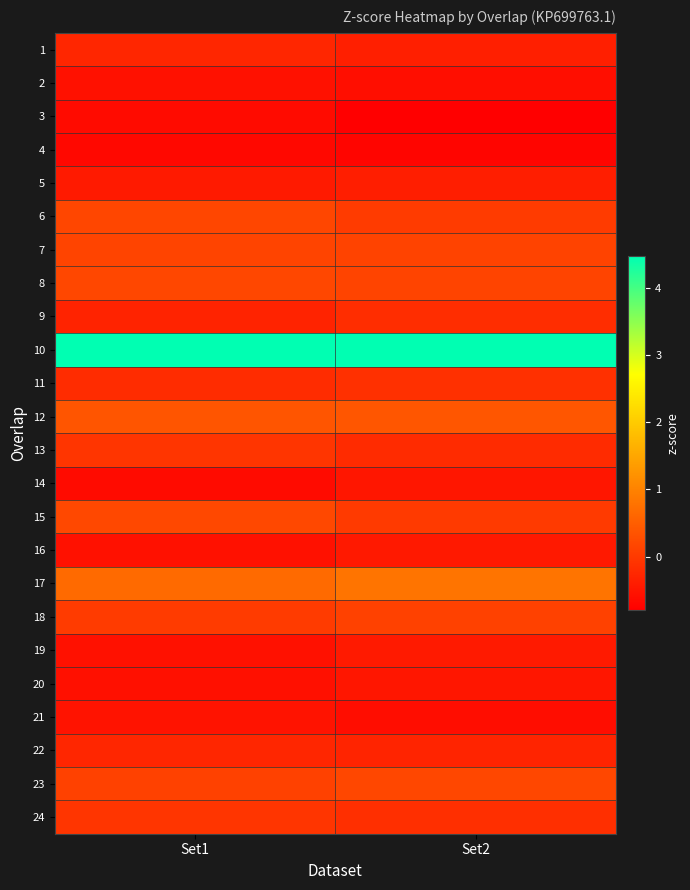

What is the spread (max minus min) of values at Set2?

5.3